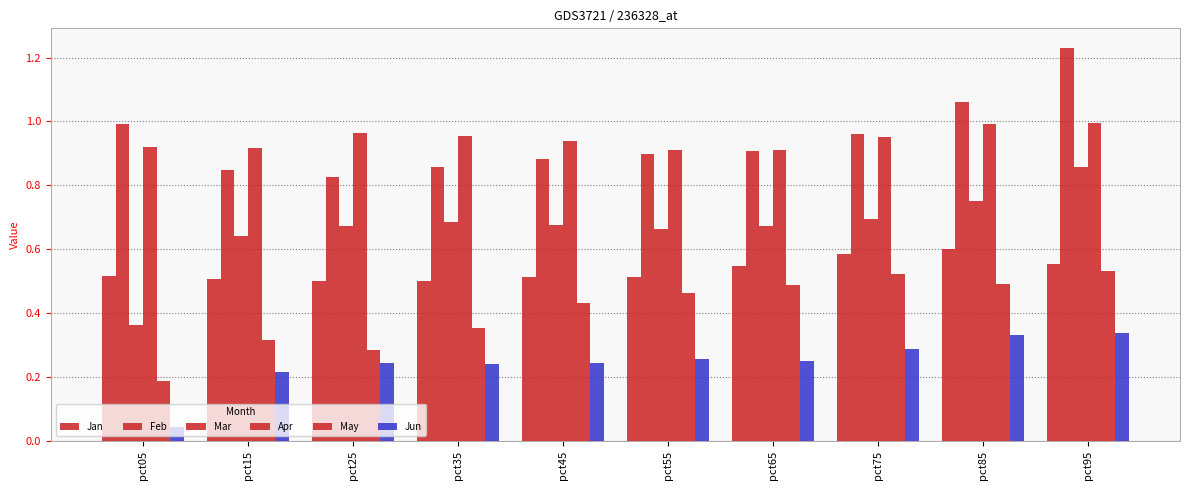

Which category has the highest value across all series?

pct95